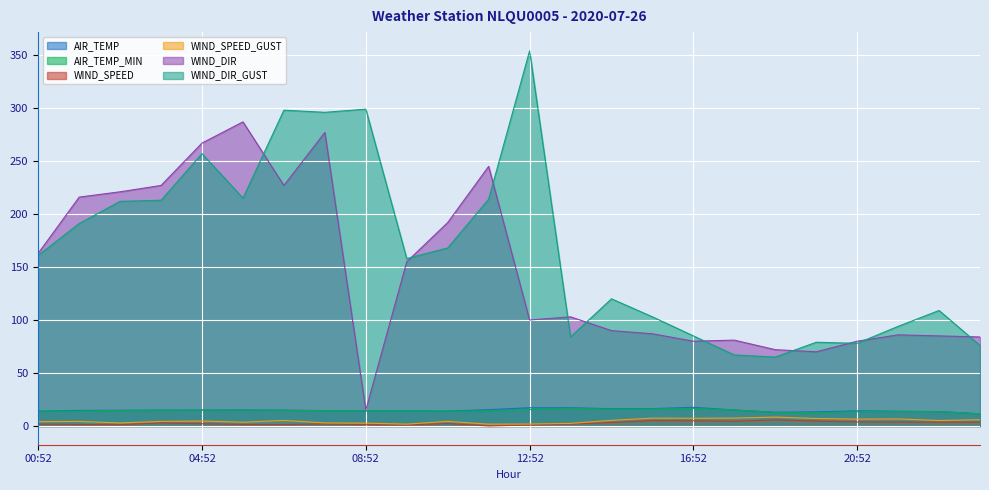

What position from the right is 14:52?

10